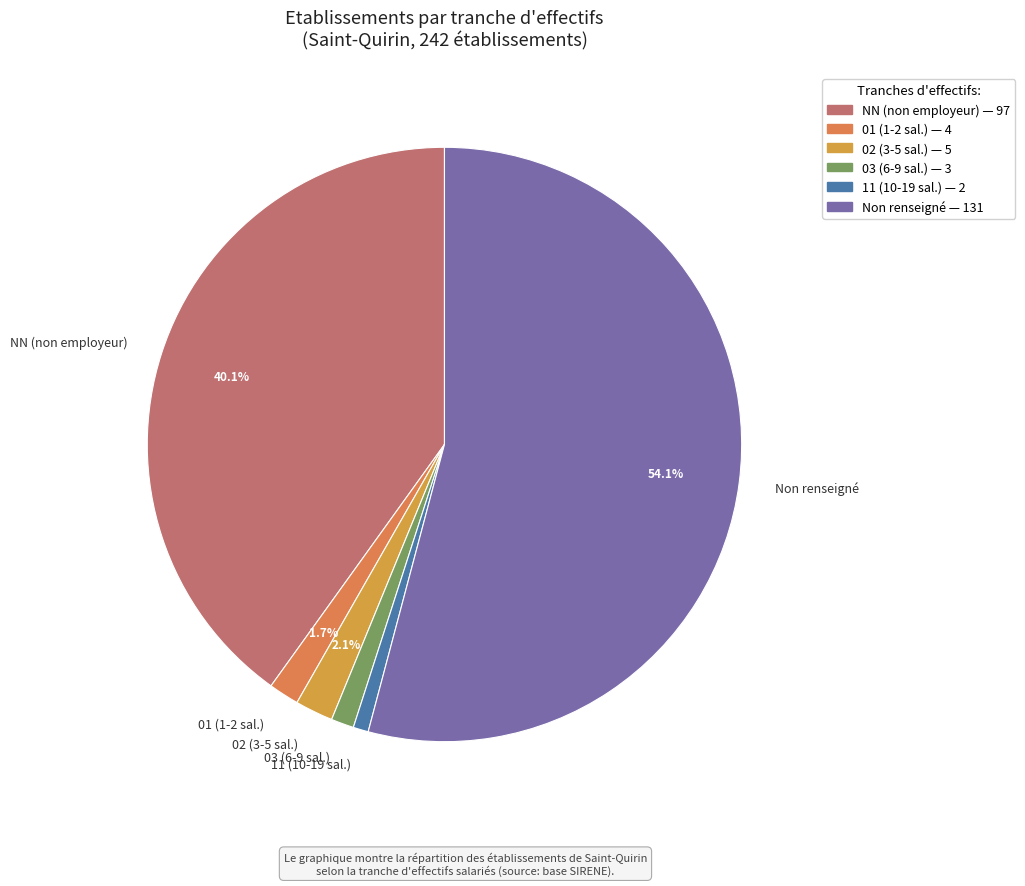

Which has a higher value, Non renseigné or 03 (6-9 sal.)?

Non renseigné